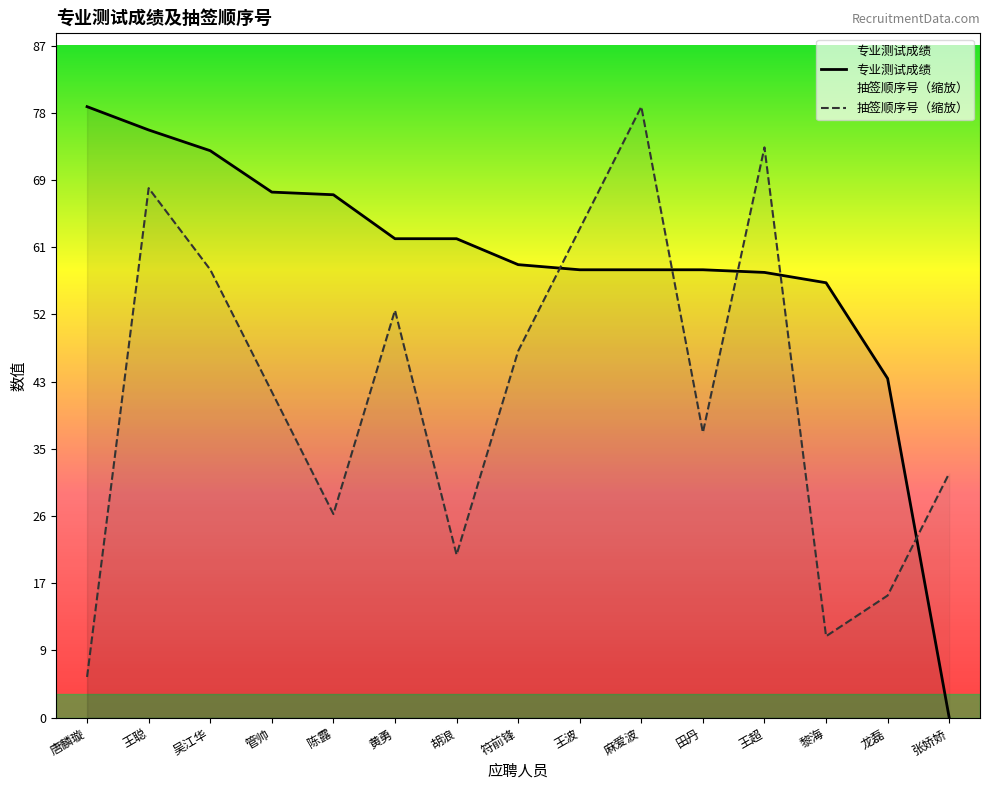

At which label is 专业测试成绩 closest to 39?

龙磊